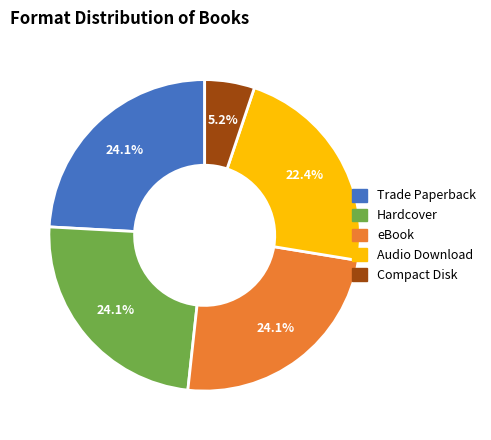

To the nearest percent, what is the combined percentage of Compact Disk and eBook?

29%